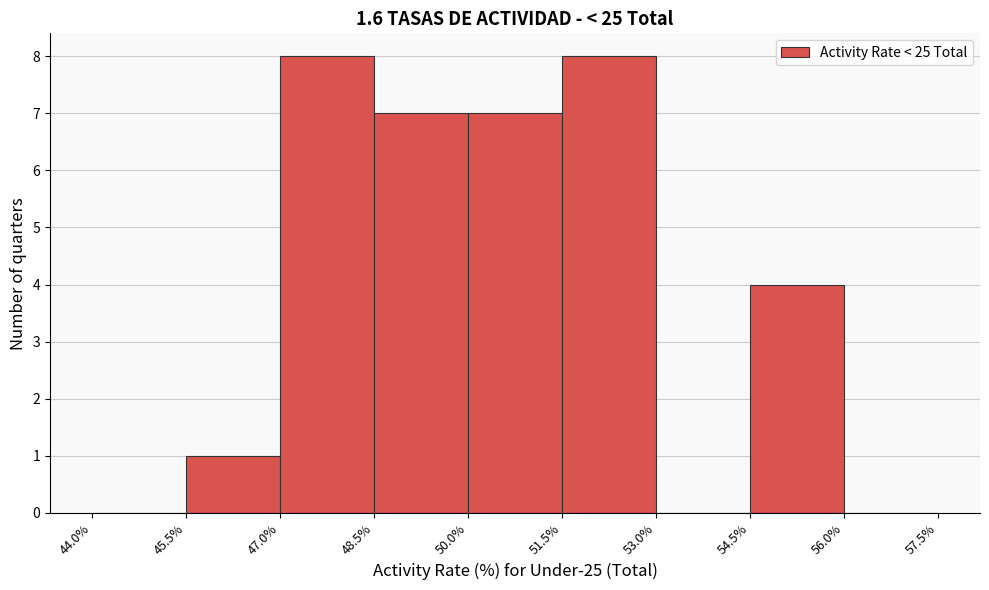

What is the height of the bar covering 50.0% to 51.5% on the x-axis? The values are not printed on the chart, so give them approximately, as read against the axis.

7